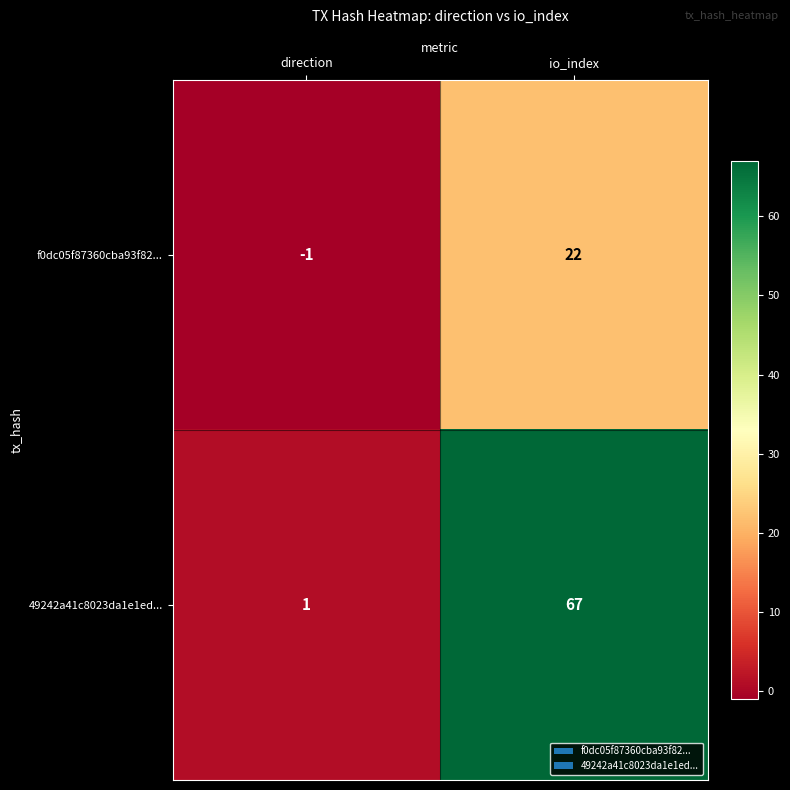

What is the average value of the 49242a41c8023da1e1ed... series?

34